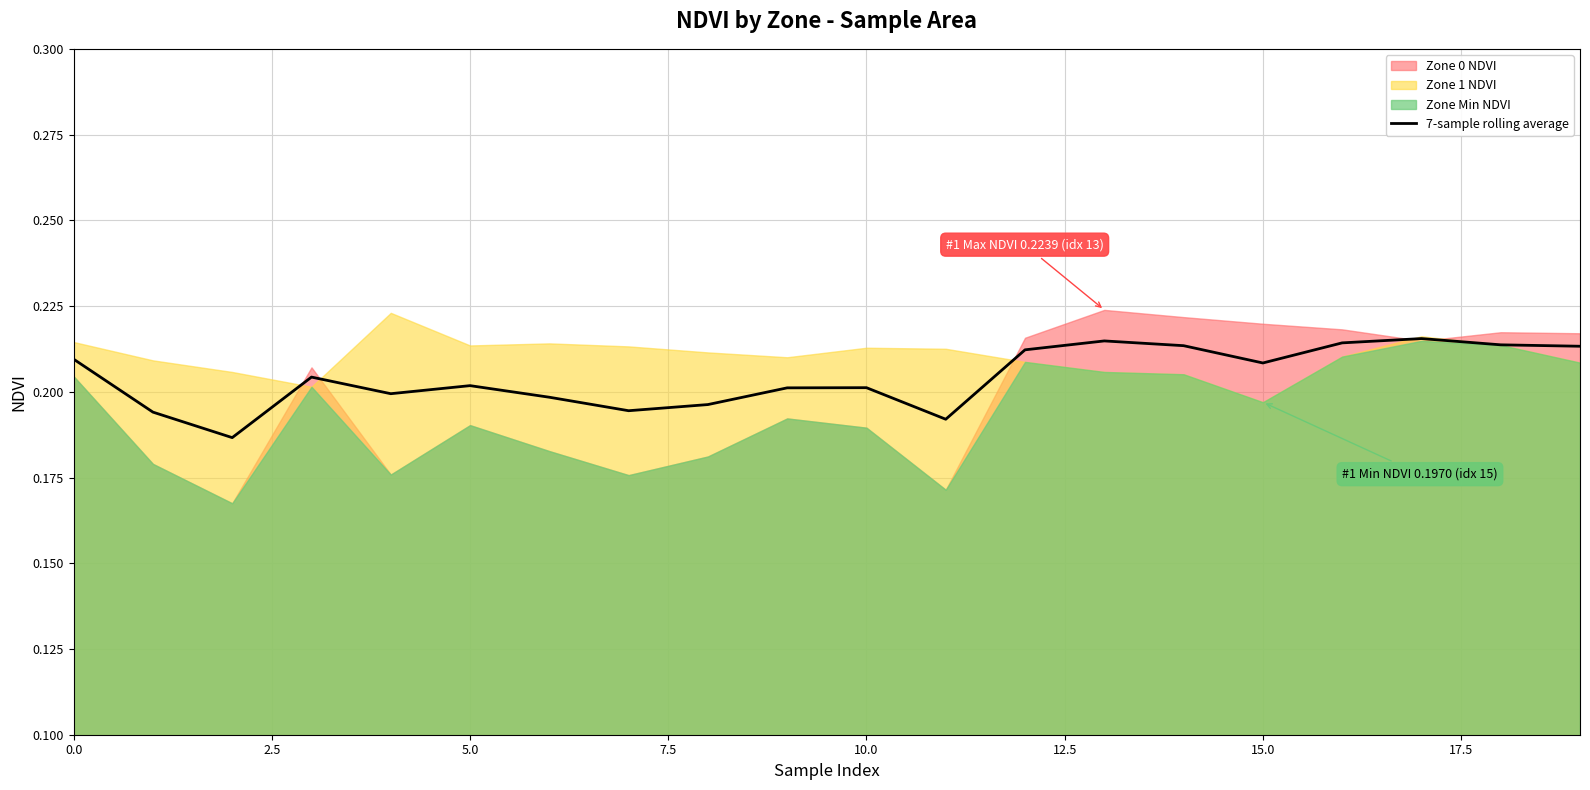

Reading left to right, what are all the values shown in this chart?

0.2	0.2	0.2	0.2	0.2	0.2	0.2	0.2	0.2	0.2	0.2	0.2	0.2	0.2	0.2	0.2	0.2	0.2	0.2	0.2